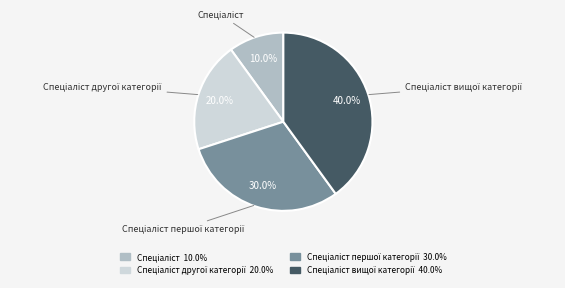

Is there any slice that represents more than half of the pie?

No